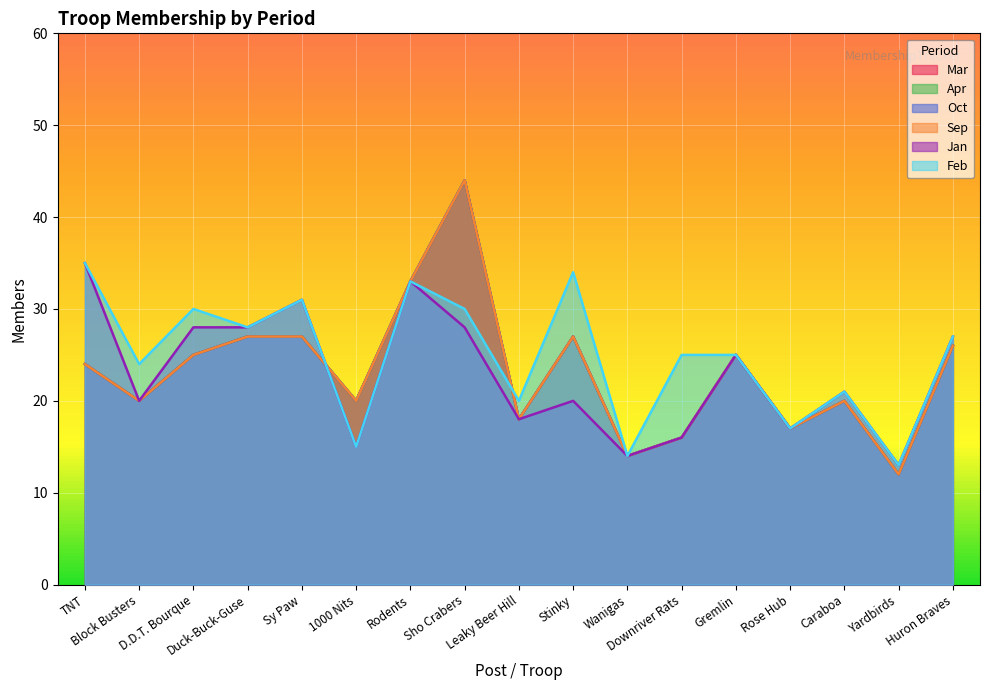

What is the greatest value displayed?

44